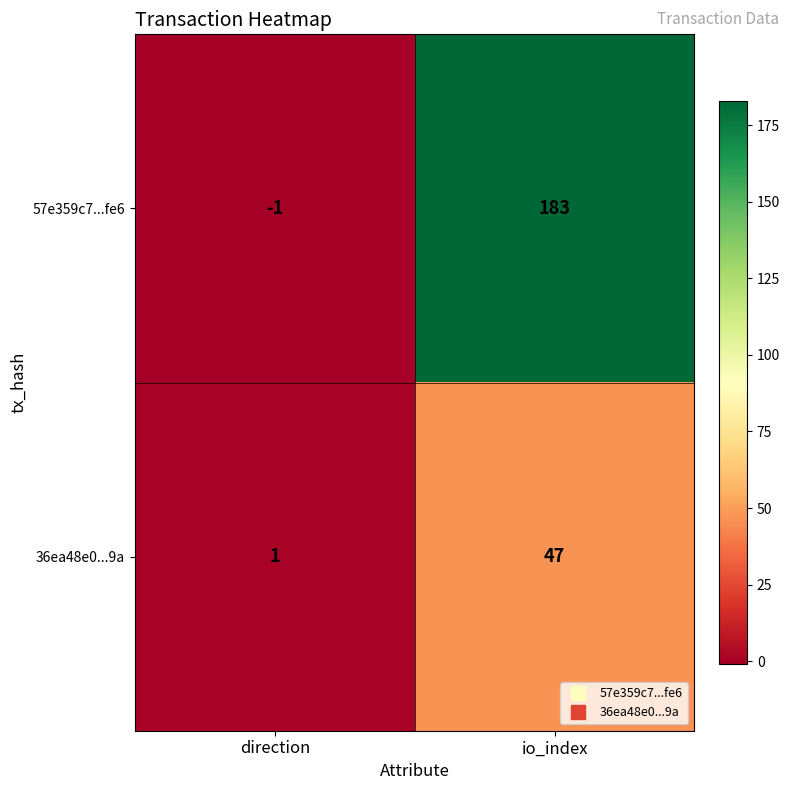

Reading left to right, what are all the values shown in this chart?

57e359c7...fe6: direction=-1	io_index=183
36ea48e0...9a: direction=1	io_index=47